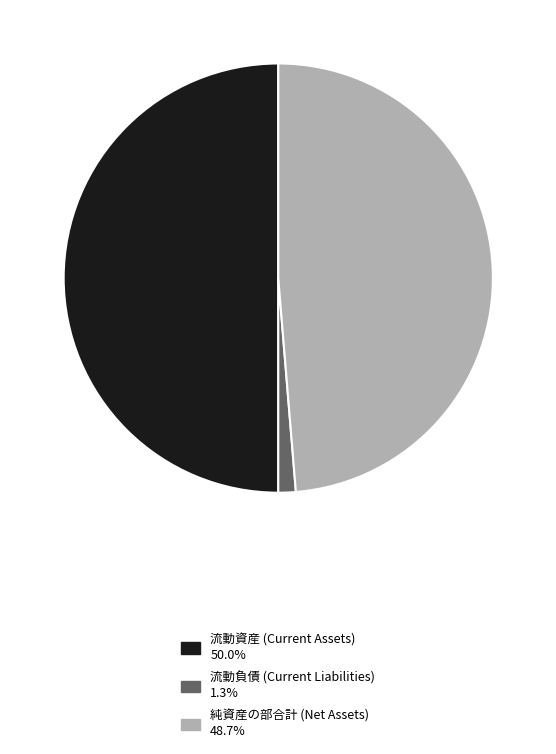

The 純資産の部合計 slice represents 55% of the pie. True or false?

False